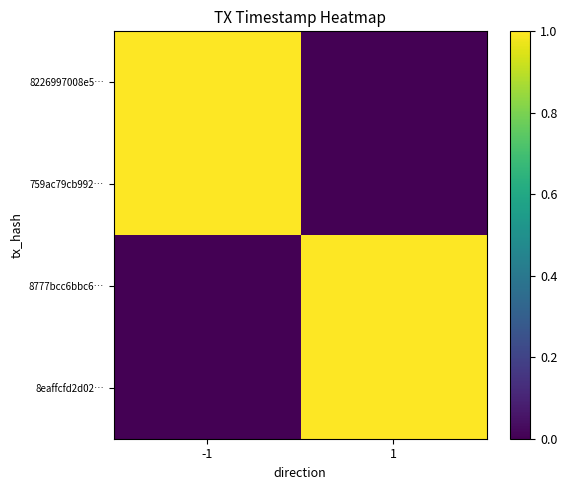

How many data points does each series have?

2